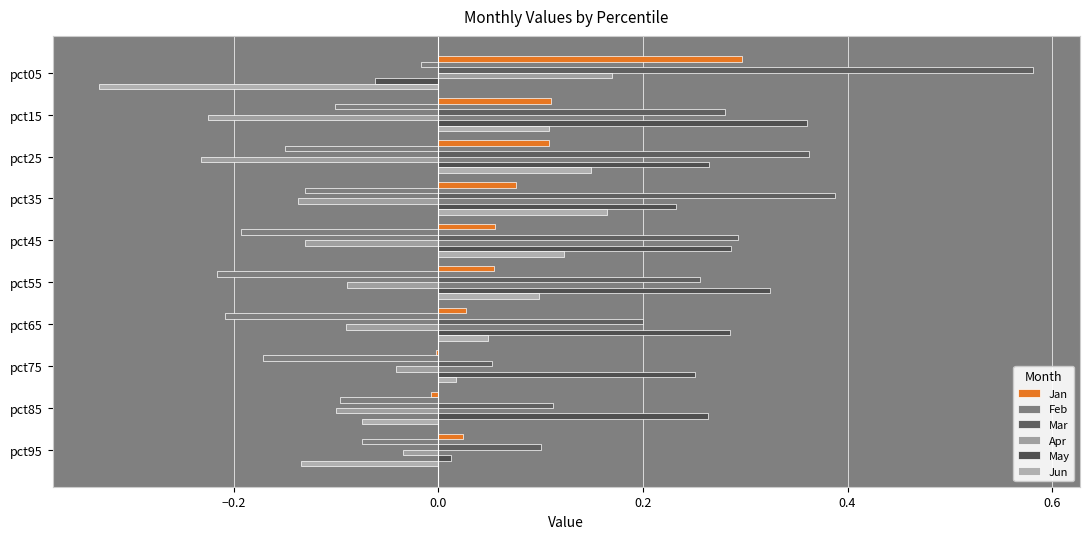

At which label is Mar closest to 0?

pct75